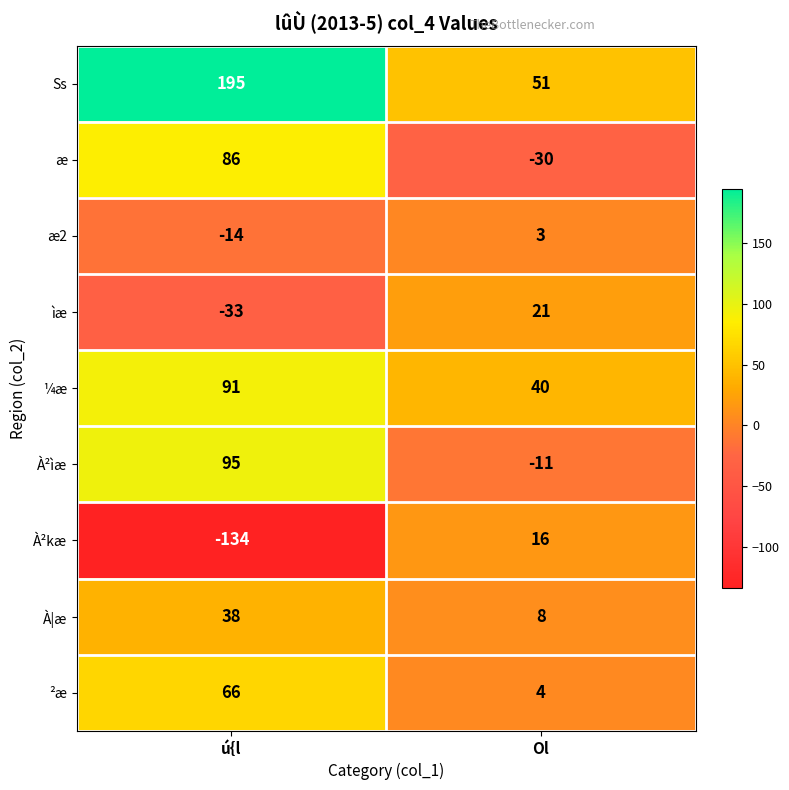

At which label is æ2 closest to -5?

Ol